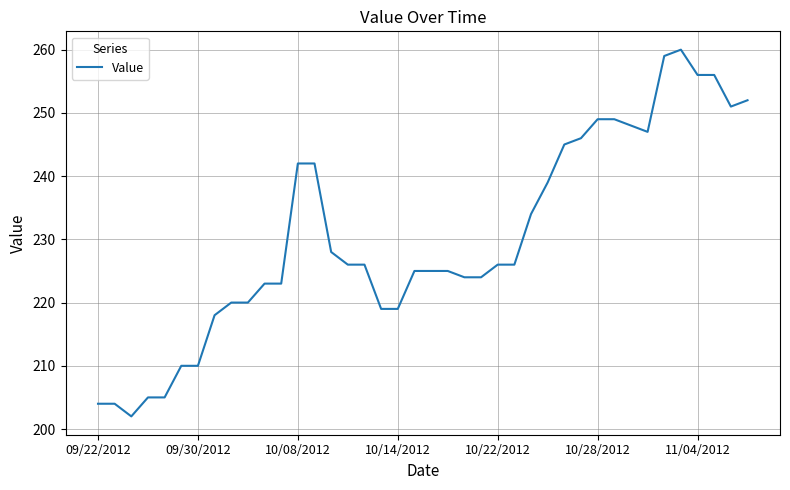

What is the difference between the maximum and minimum values?

58